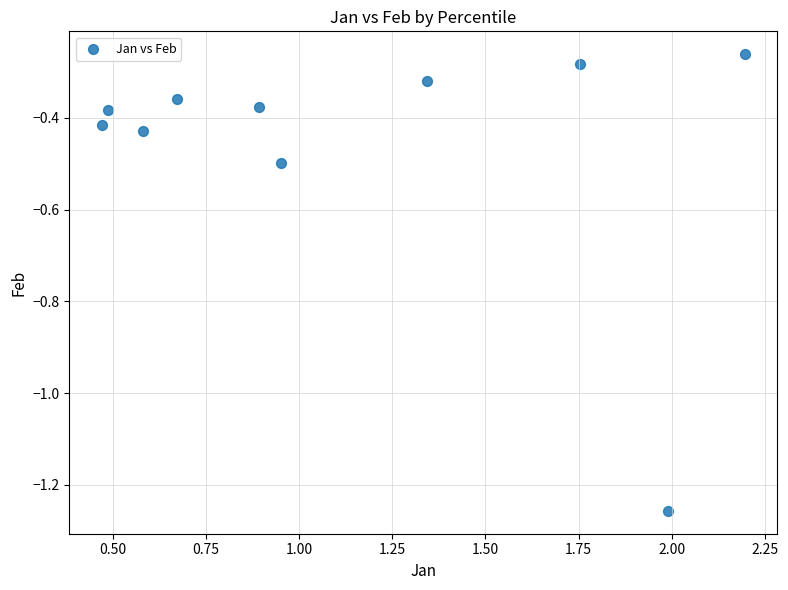

What is the average X value?

1.1